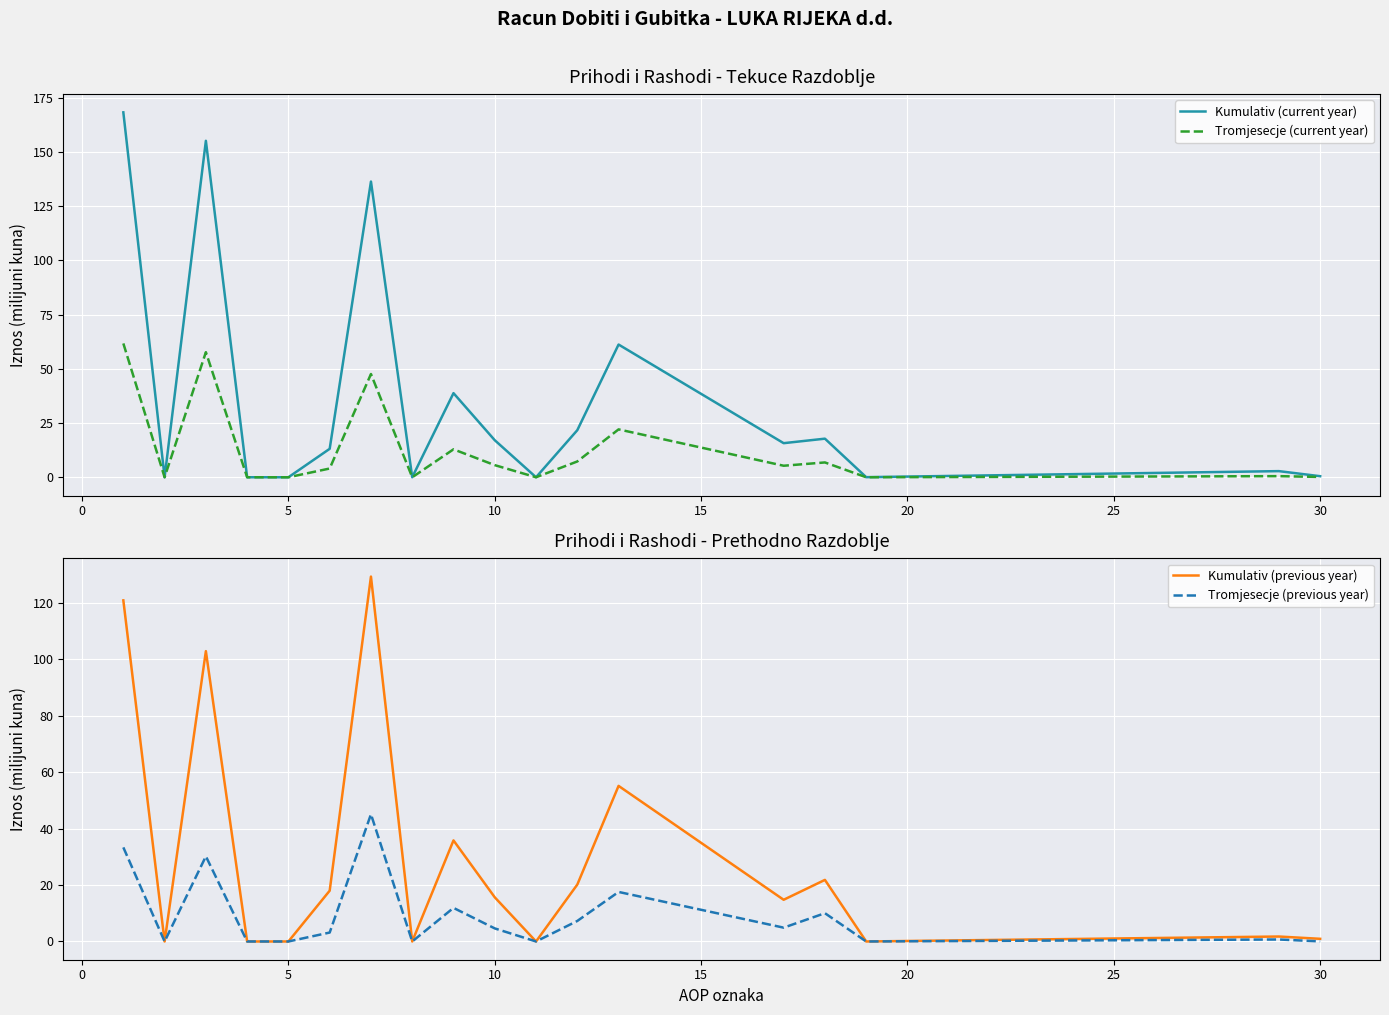

What is the maximum value for Kumulativ (current year)?

168.2